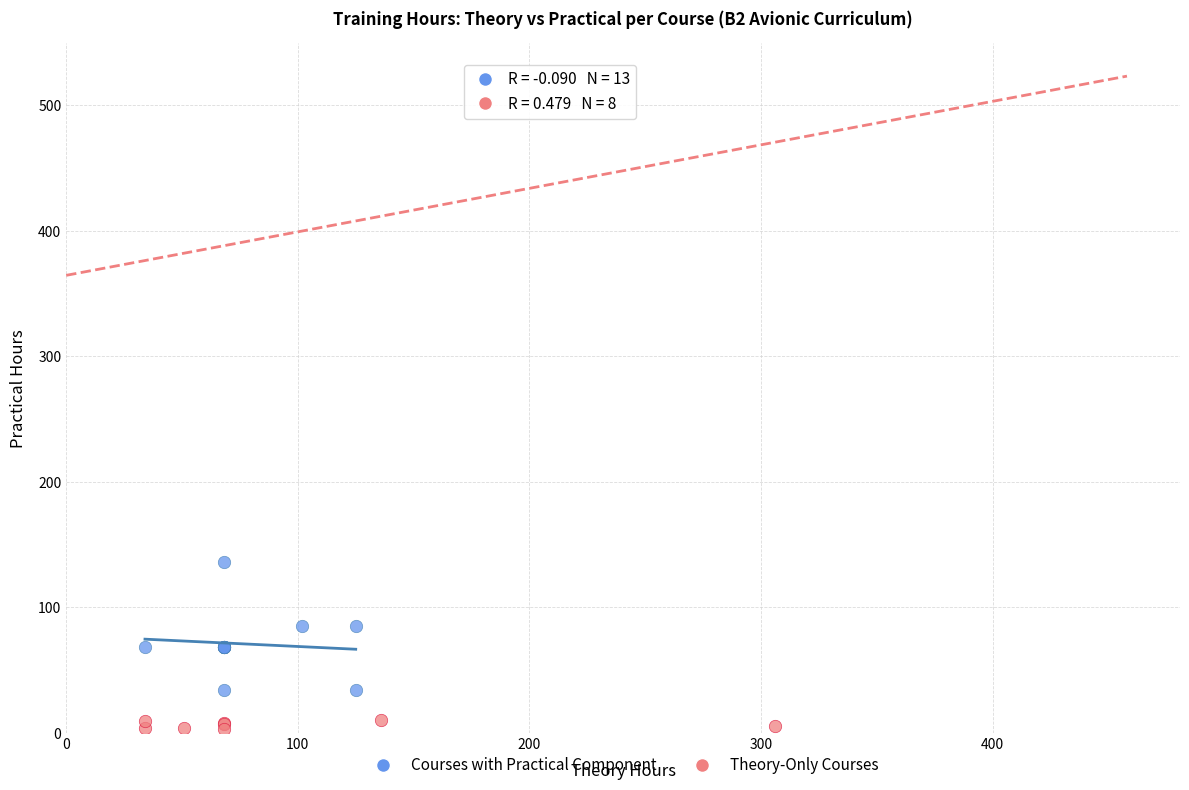

Which series has the largest Y range (max minus min)?

Courses with Practical Component